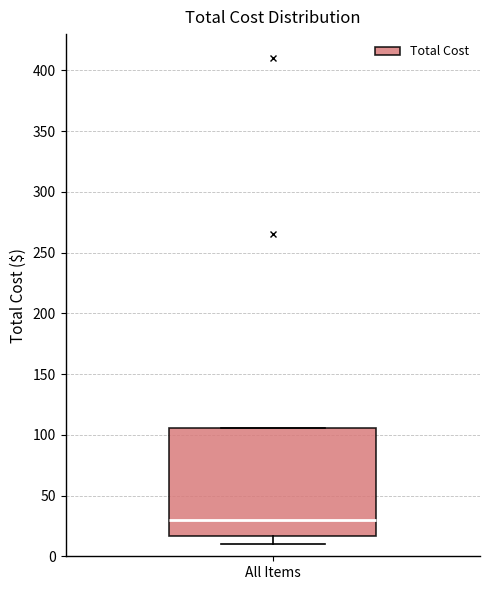

Transcribe this box plot: give where the median line is, the range the box spans, and where the two whiskers end, as read against the y-axis. The values are not printed on the chart, so give them approximately, as read against the axis.

median 30, box 15 to 105, whiskers 10 to 105